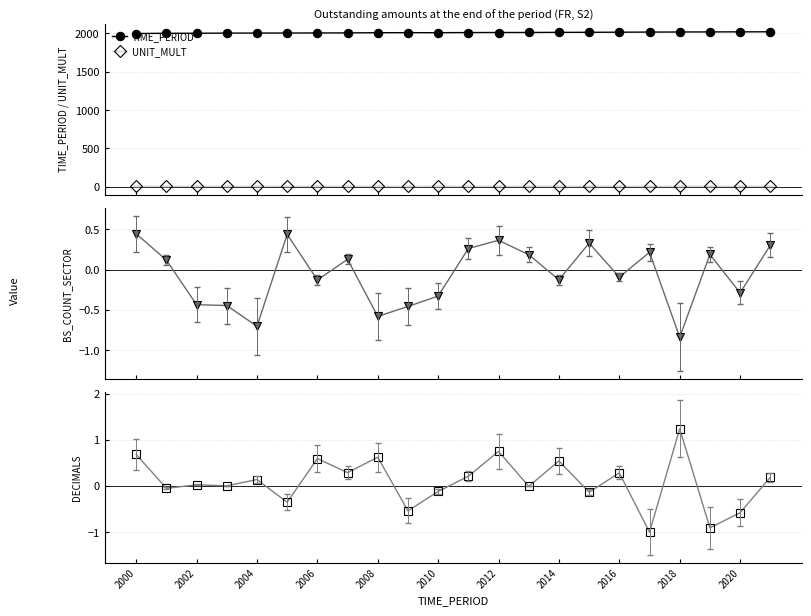

Which series has the largest total across all categories?

TIME_PERIOD